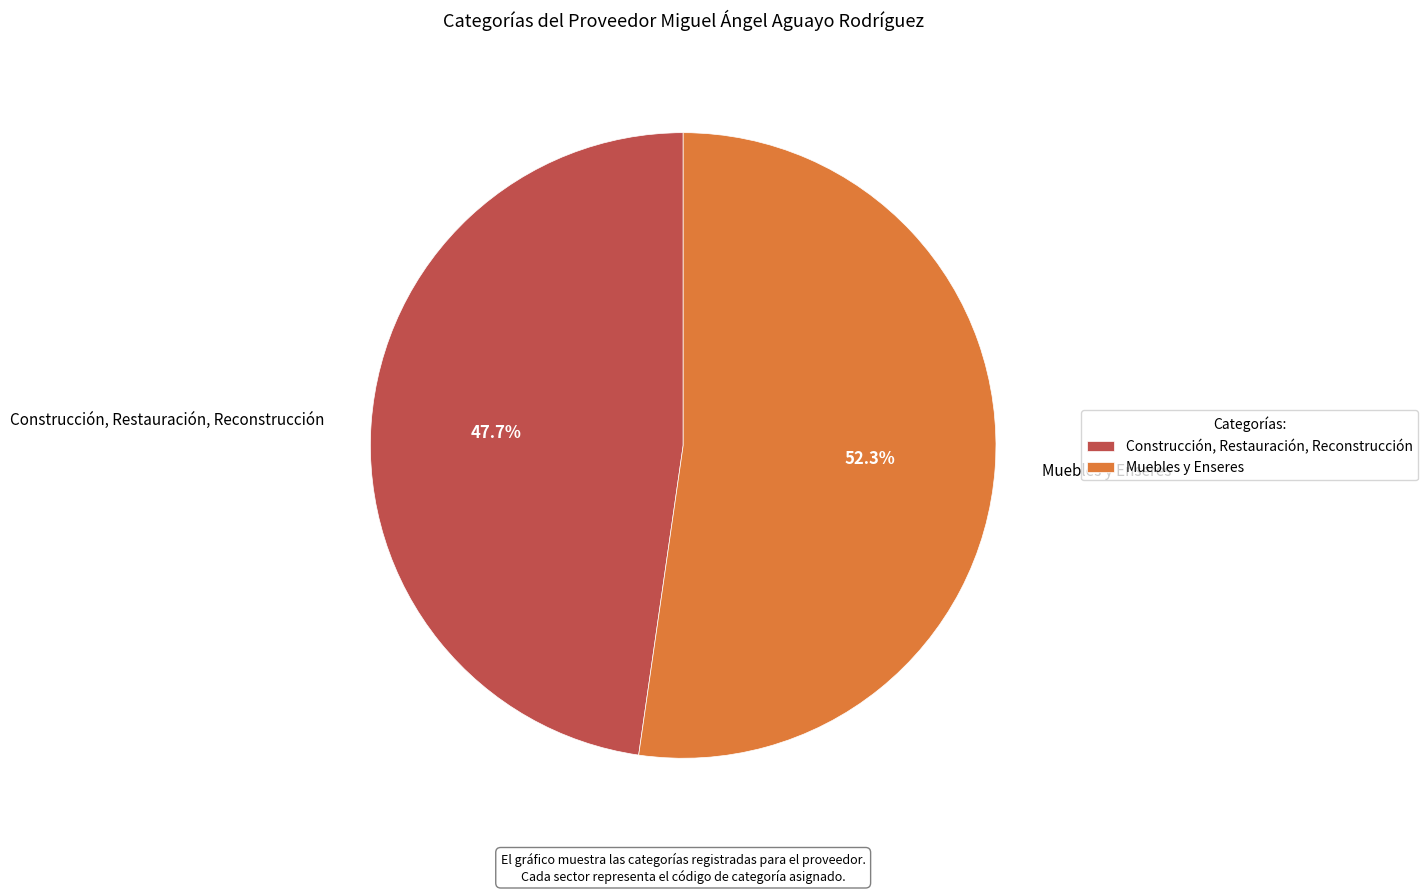

What is the ratio of the value at Muebles y Enseres to the value at Construcción, Restauración, Reconstrucción?

1.1